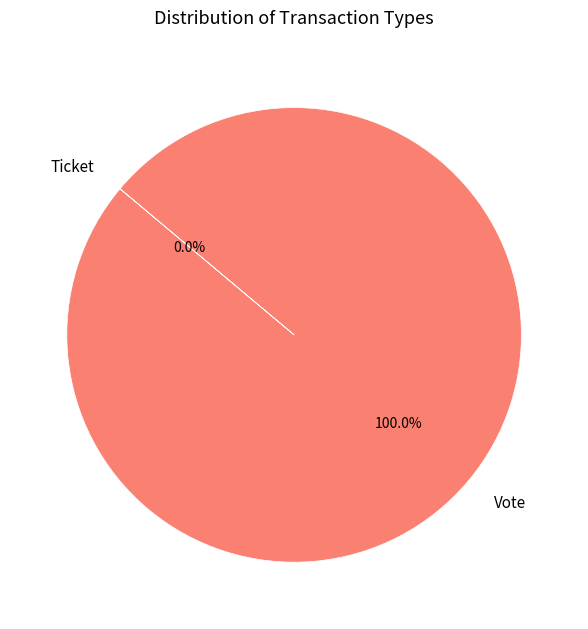

Count the number of slices in the pie.

2